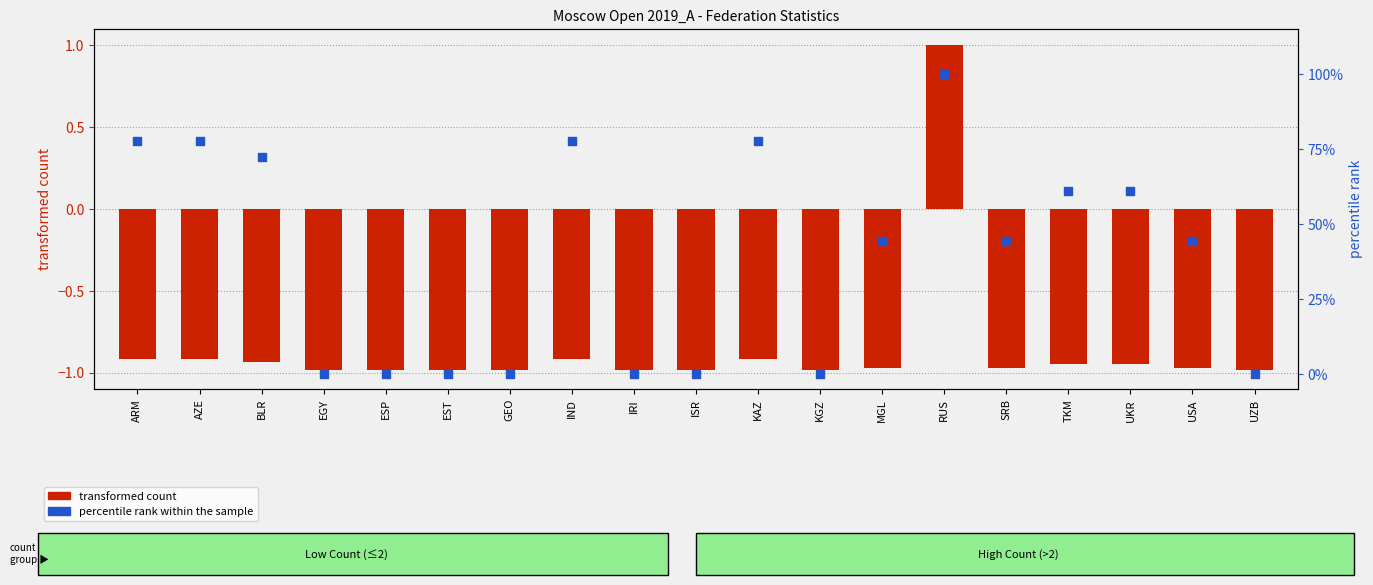

Is the value of transformed count at TKM greater than the value of percentile rank within the sample at ISR?

No